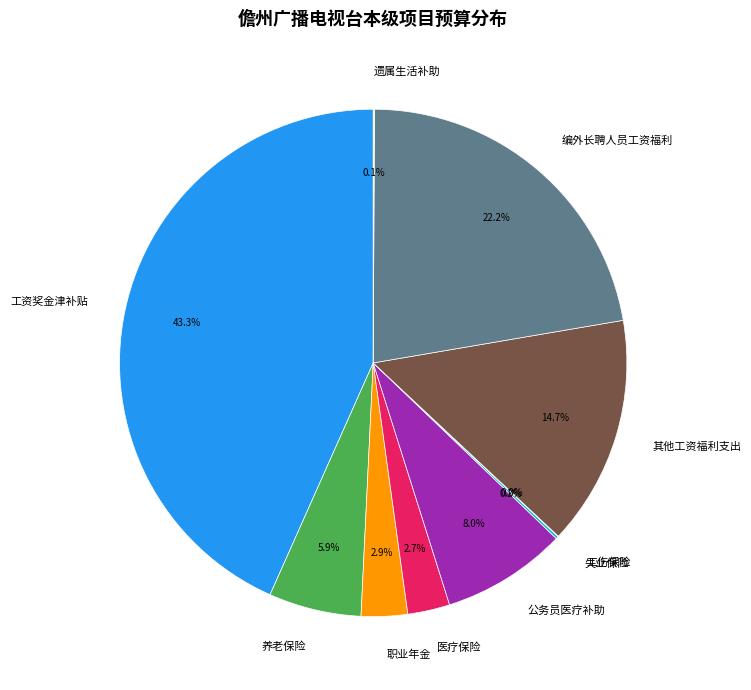

Approximately how many times larger is the value at 工资奖金津补贴 compared to 养老保险?

7.3